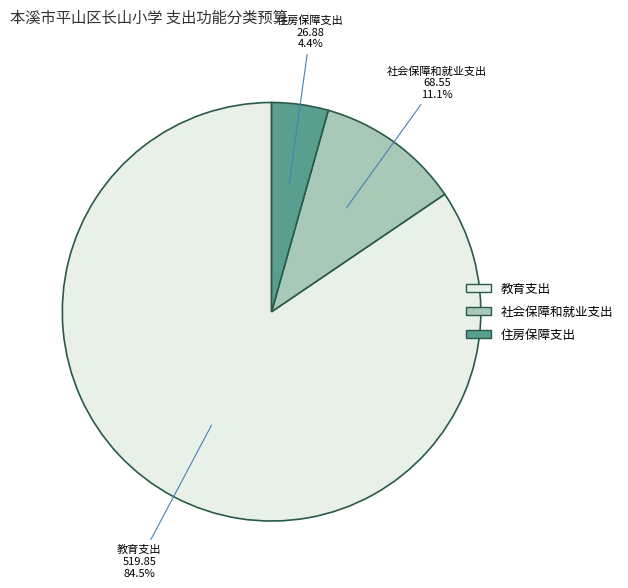

To the nearest percent, what is the average slice percentage?

33%